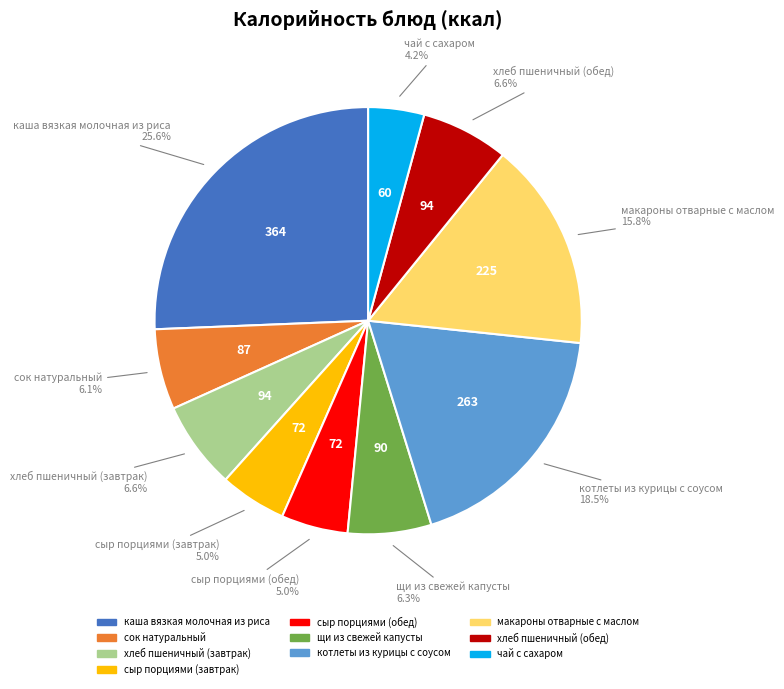

To the nearest percent, what percentage of the pie is сыр порциями (обед)?

5%